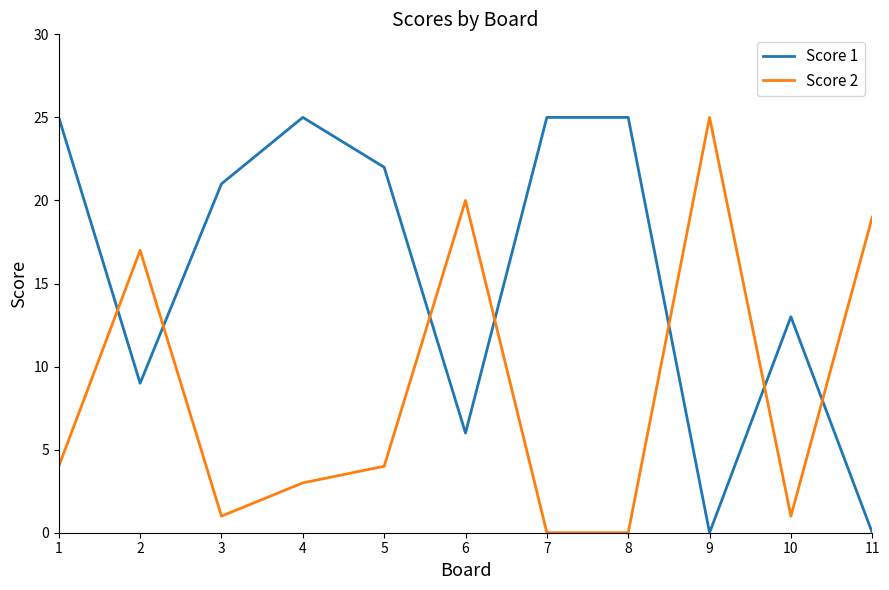

Reading left to right, extract all data points from this chart.

Score 1: 1=25	2=9	3=21	4=25	5=22	6=6	7=25	8=25	9=0	10=13	11=0
Score 2: 1=4	2=17	3=1	4=3	5=4	6=20	7=0	8=0	9=25	10=1	11=19